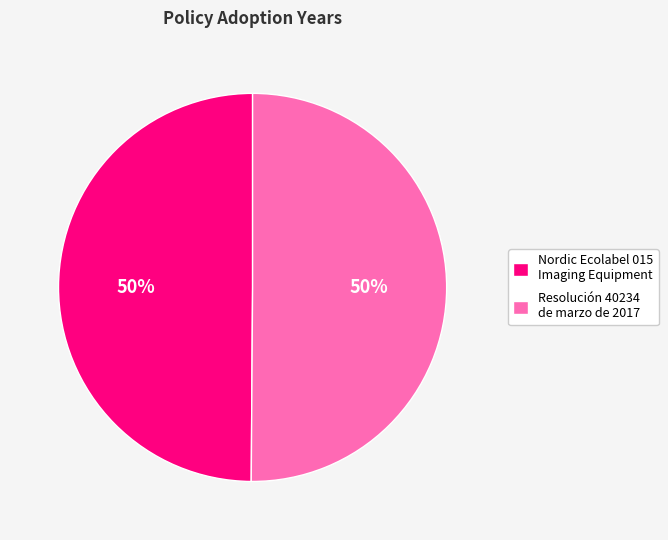

Count the number of slices in the pie.

2